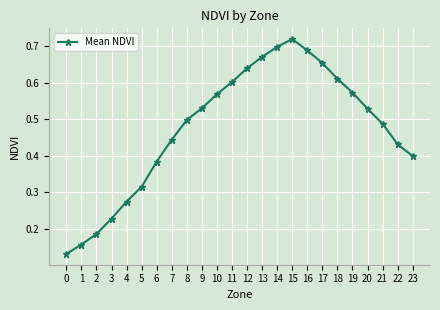

Where is the first local maximum?

15